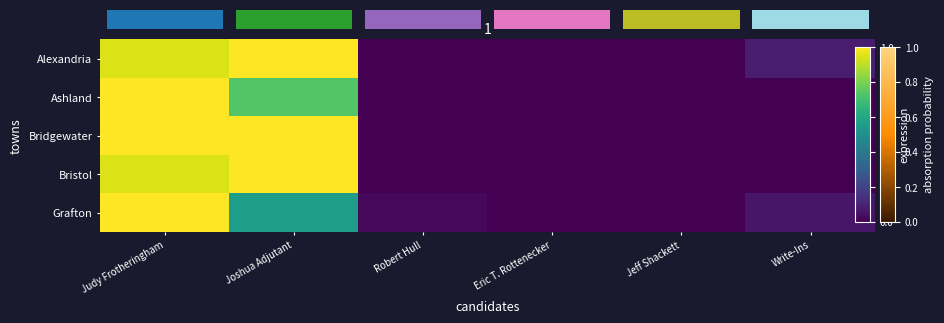

Is the value of Ashland at Judy Frotheringham greater than the value of Grafton at Joshua Adjutant?

Yes